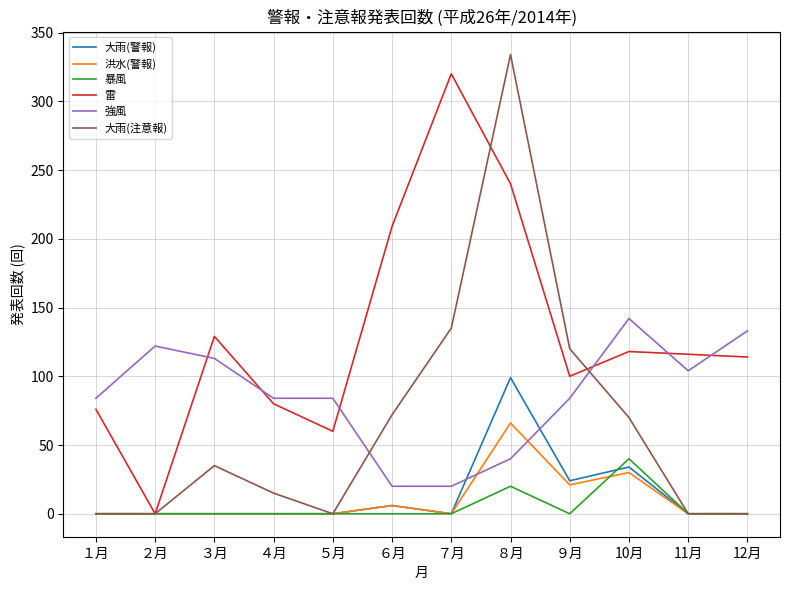

Reading left to right, what are all the values shown in this chart?

大雨(警報): 0	0	0	0	0	6	0	99	24	34	0	0
洪水(警報): 0	0	0	0	0	6	0	66	21	30	0	0
暴風: 0	0	0	0	0	0	0	20	0	40	0	0
雷: 76	0	129	80	60	209	320	240	100	118	116	114
強風: 84	122	113	84	84	20	20	40	84	142	104	133
大雨(注意報): 0	0	35	15	0	72	135	334	120	70	0	0